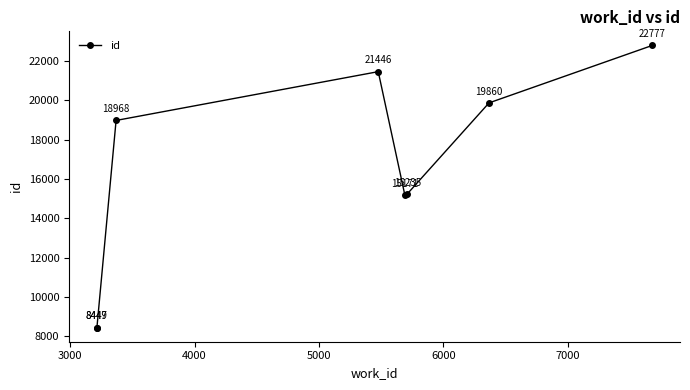

Does the chart have visible grid lines?

No